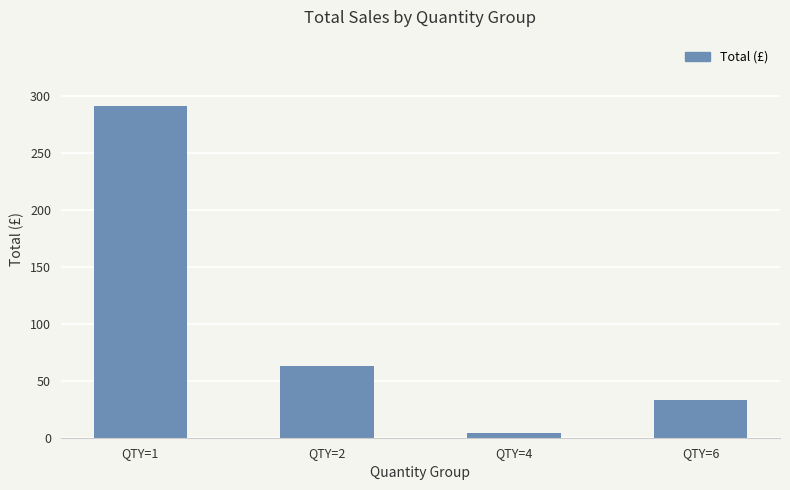

Approximately how many times larger is the value at QTY=1 compared to QTY=6?

8.7